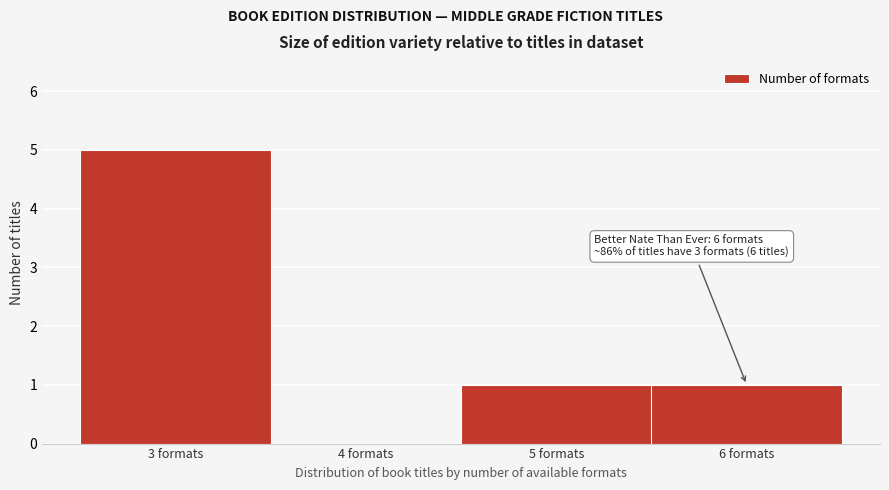

Over which range of the x-axis is the bar tallest?

2.5 to 3.5